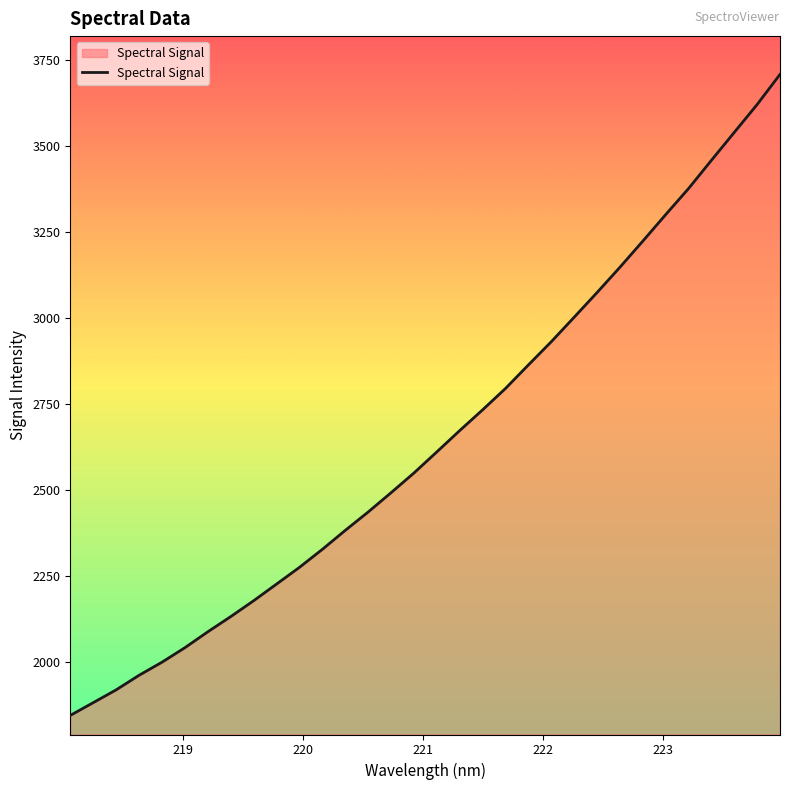

What is the greatest value displayed?

3706.7